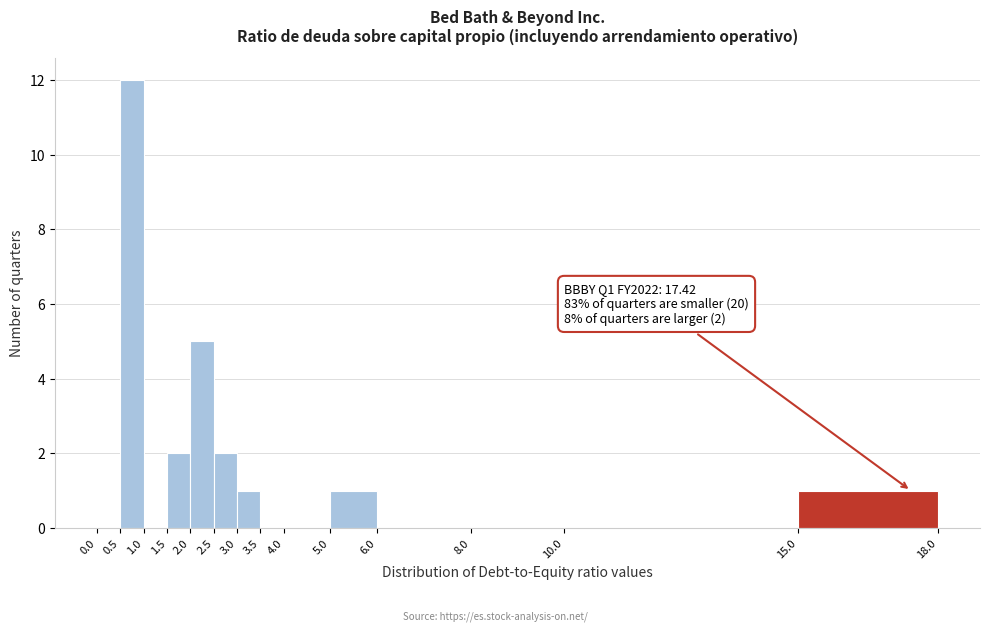

Which range on the x-axis has the tallest bar?

0.5 to 1.0